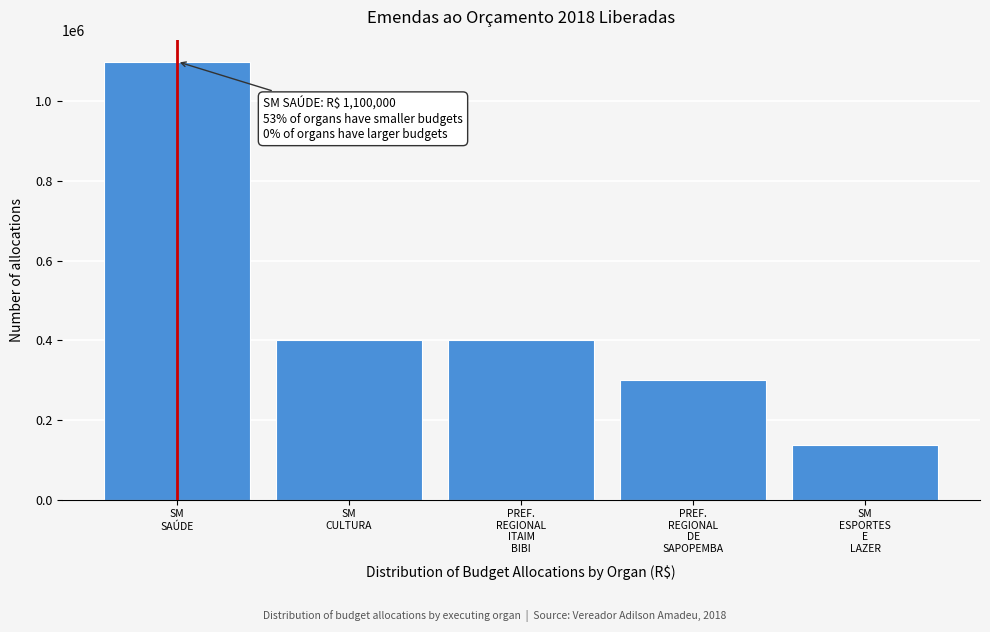

Reading left to right, extract all data points from this chart.

1100000	400000	400000	300000	136636